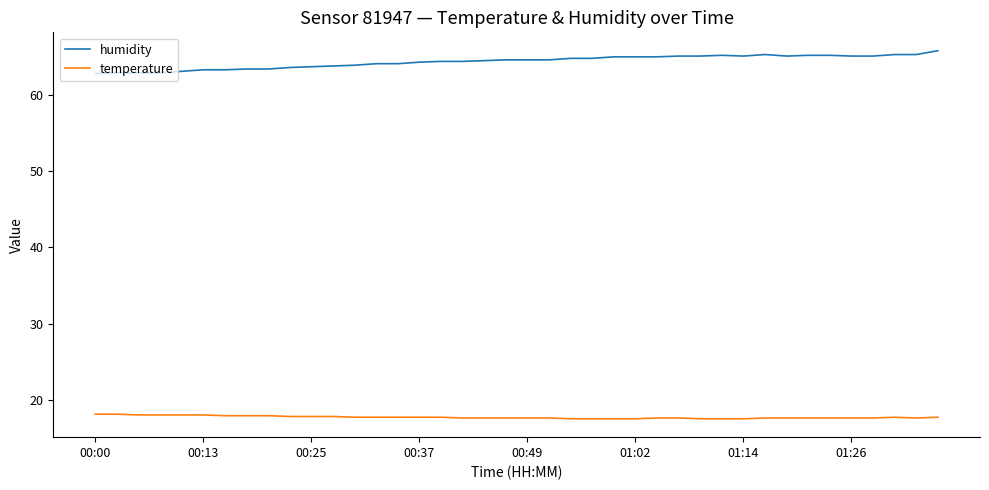

True or false: temperature and humidity cross at least once.

False